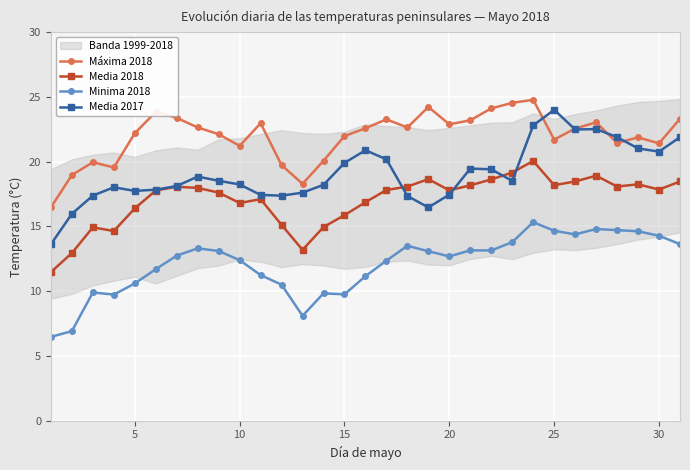

What is the maximum value for Media 2017?

24.0